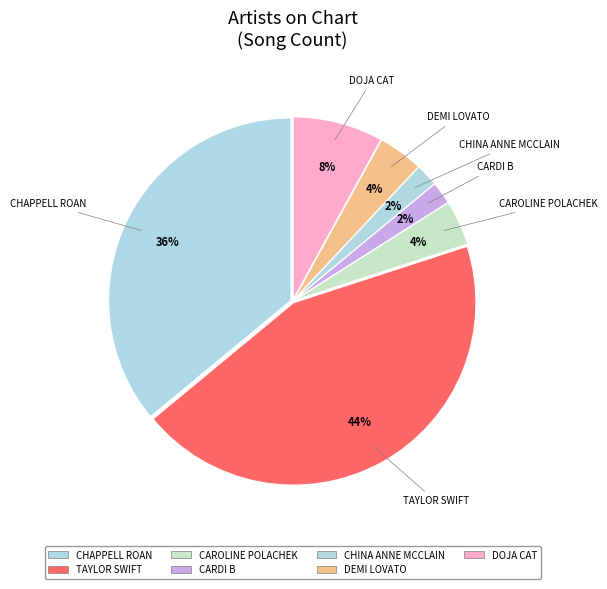

Rank the categories by value from lowest to highest.

Cardi B, China Anne McClain, Caroline Polachek, Demi Lovato, Doja Cat, Chappell Roan, Taylor Swift